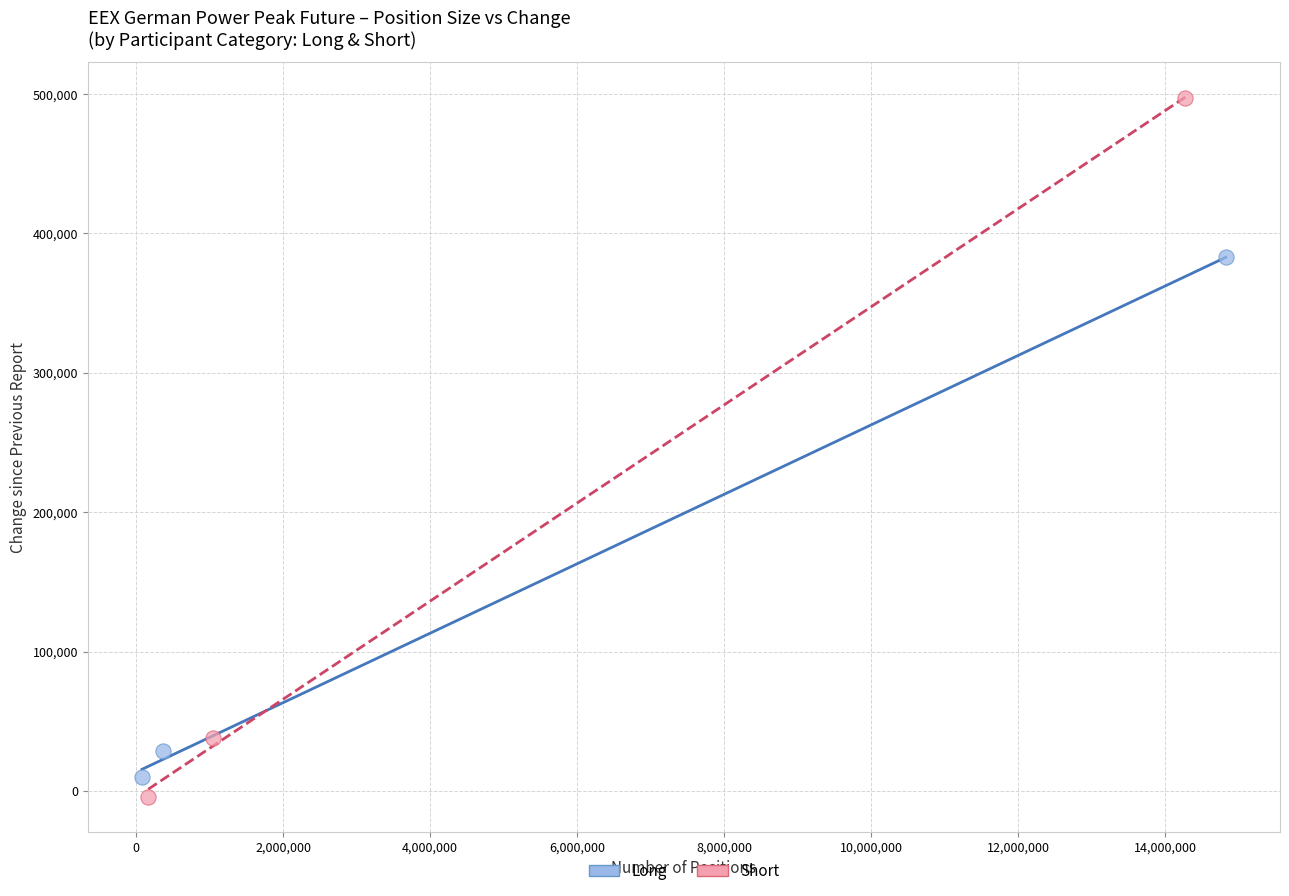

Which series reaches the maximum Y coordinate?

Short